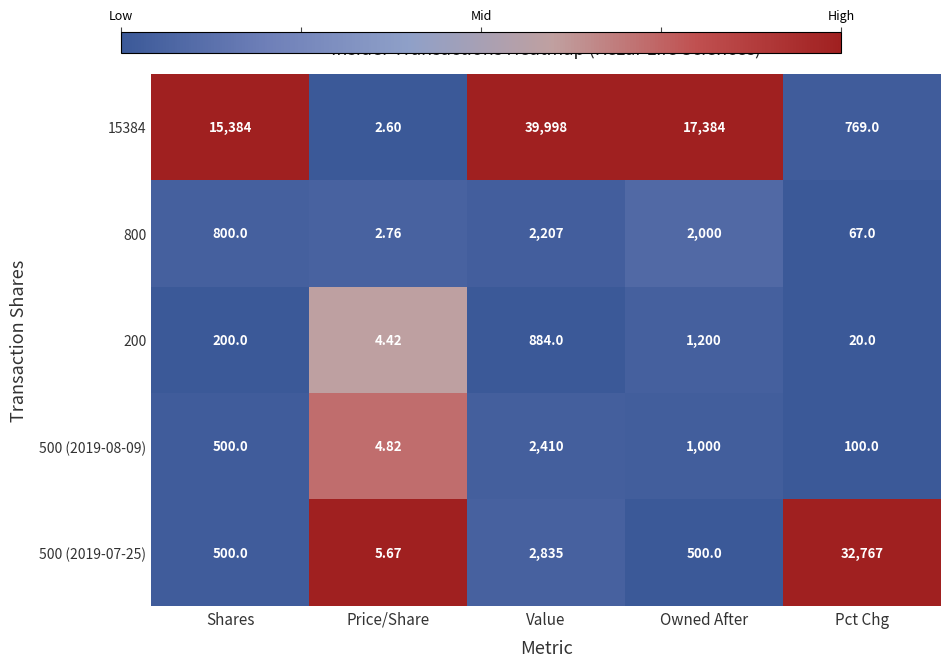

Where is 500 (2019-07-25) nearest to the value 16386?

Value